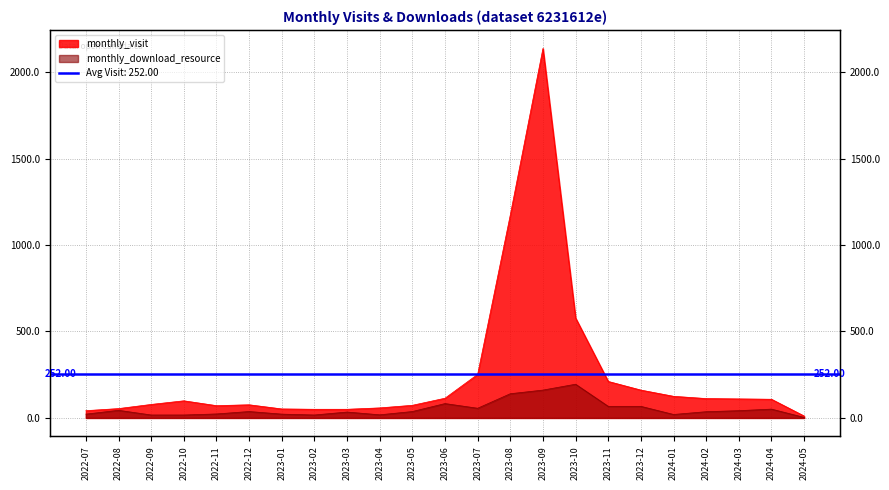

What is the minimum value shown in the chart?

3